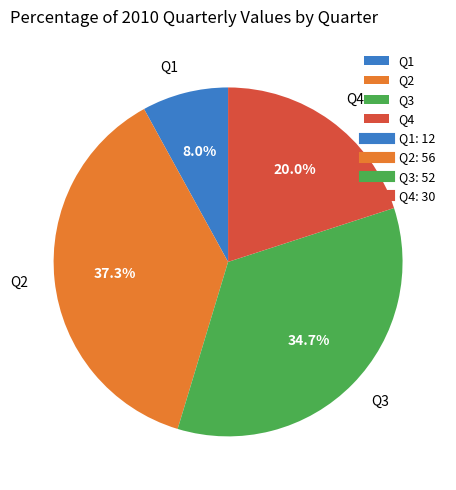

The Q3 slice represents 35% of the pie. True or false?

True